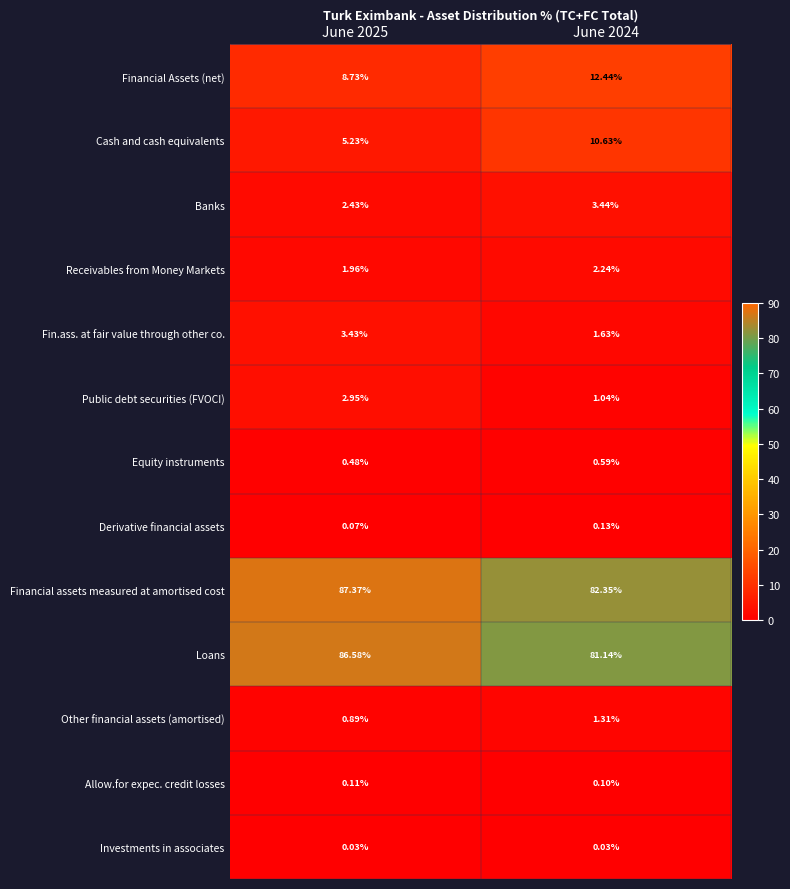

Rank the series by their maximum value, from lowest to highest.

Investments in associates, Allow.for expec. credit losses, Derivative financial assets, Equity instruments, Other financial assets (amortised), Receivables from Money Markets, Public debt securities (FVOCI), Fin.ass. at fair value through other co., Banks, Cash and cash equivalents, Financial Assets (net), Loans, Financial assets measured at amortised cost